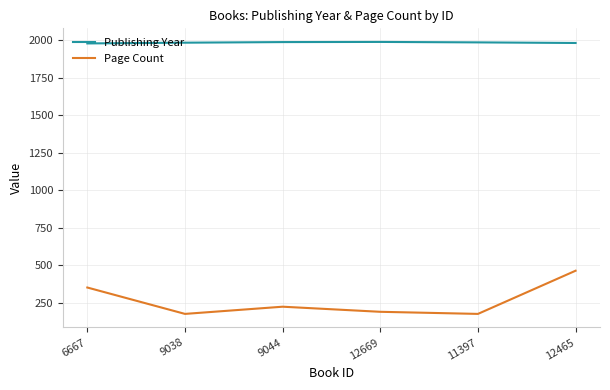

What is the spread (max minus min) of values at 12465?

1519